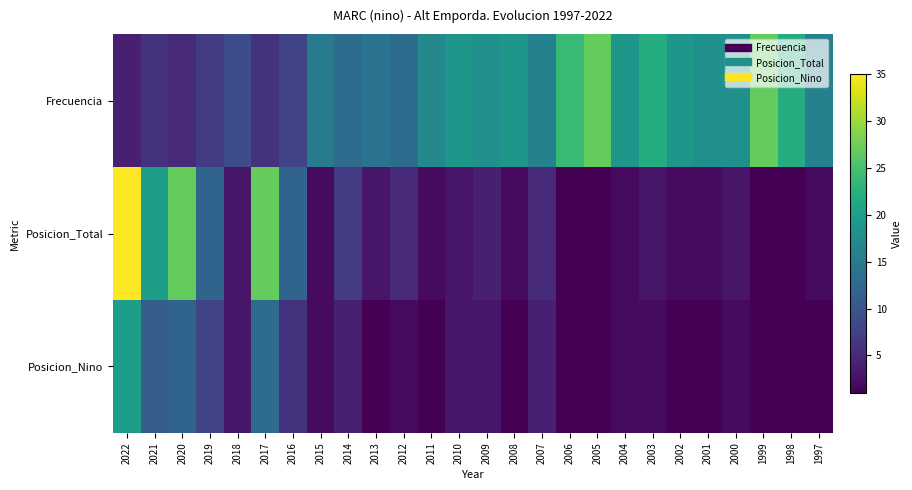

At which category does the chart reach its peak across all series?

2022